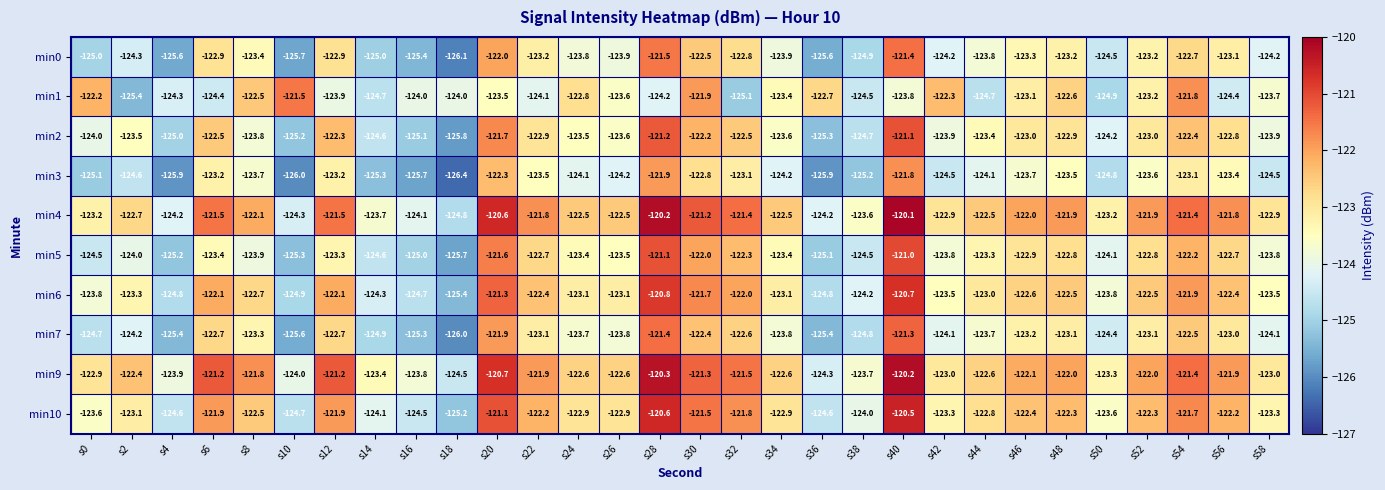

Which category has the highest value in the min5 series?

s40